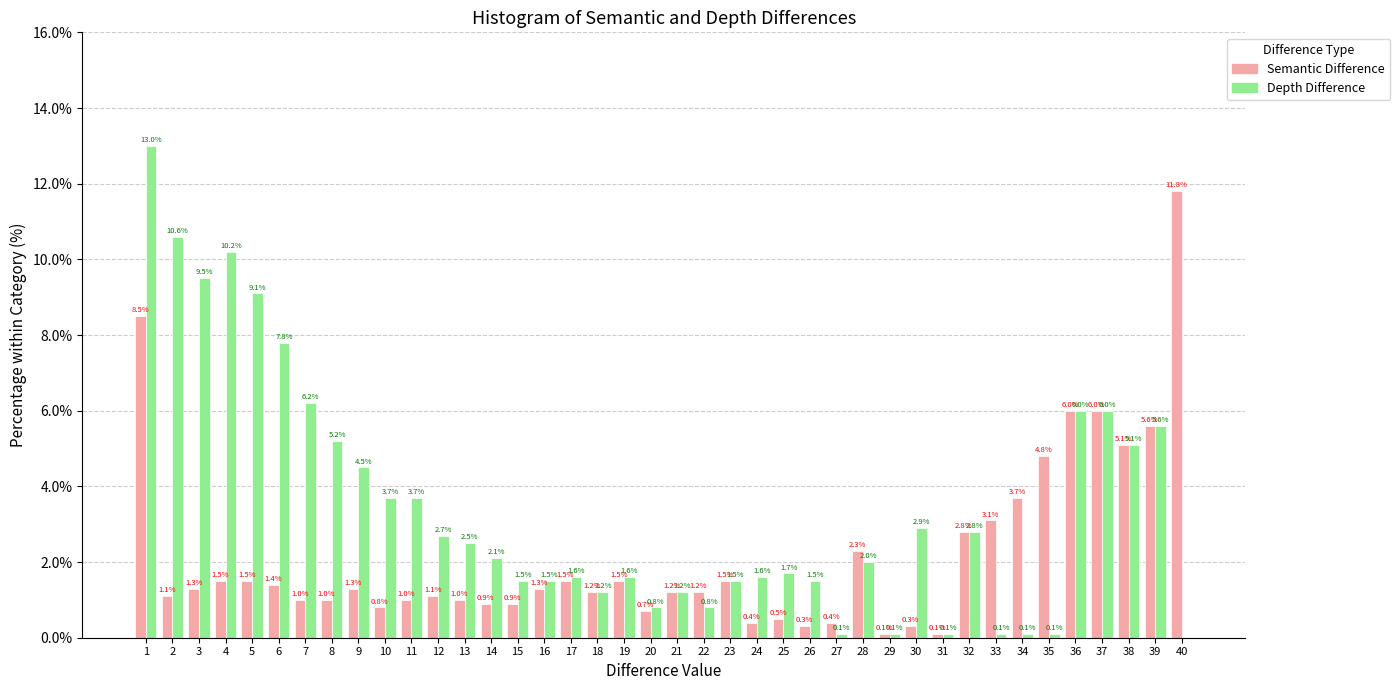

Reading left to right, transcribe all the data shown in this chart.

Semantic Difference: 1=8.5	2=1.1	3=1.3	4=1.5	5=1.5	6=1.4	7=1.0	8=1.0	9=1.3	10=0.8	11=1.0	12=1.1	13=1.0	14=0.9	15=0.9	16=1.3	17=1.5	18=1.2	19=1.5	20=0.7	21=1.2	22=1.2	23=1.5	24=0.4	25=0.5	26=0.3	27=0.4	28=2.3	29=0.1	30=0.3	31=0.1	32=2.8	33=3.1	34=3.7	35=4.8	36=6.0	37=6.0	38=5.1	39=5.6	40=11.8
Depth Difference: 1=13.0	2=10.6	3=9.5	4=10.2	5=9.1	6=7.8	7=6.2	8=5.2	9=4.5	10=3.7	11=3.7	12=2.7	13=2.5	14=2.1	15=1.5	16=1.5	17=1.6	18=1.2	19=1.6	20=0.8	21=1.2	22=0.8	23=1.5	24=1.6	25=1.7	26=1.5	27=0.1	28=2.0	29=0.1	30=2.9	31=0.1	32=2.8	33=0.1	34=0.1	35=0.1	36=6.0	37=6.0	38=5.1	39=5.6	40=0.0